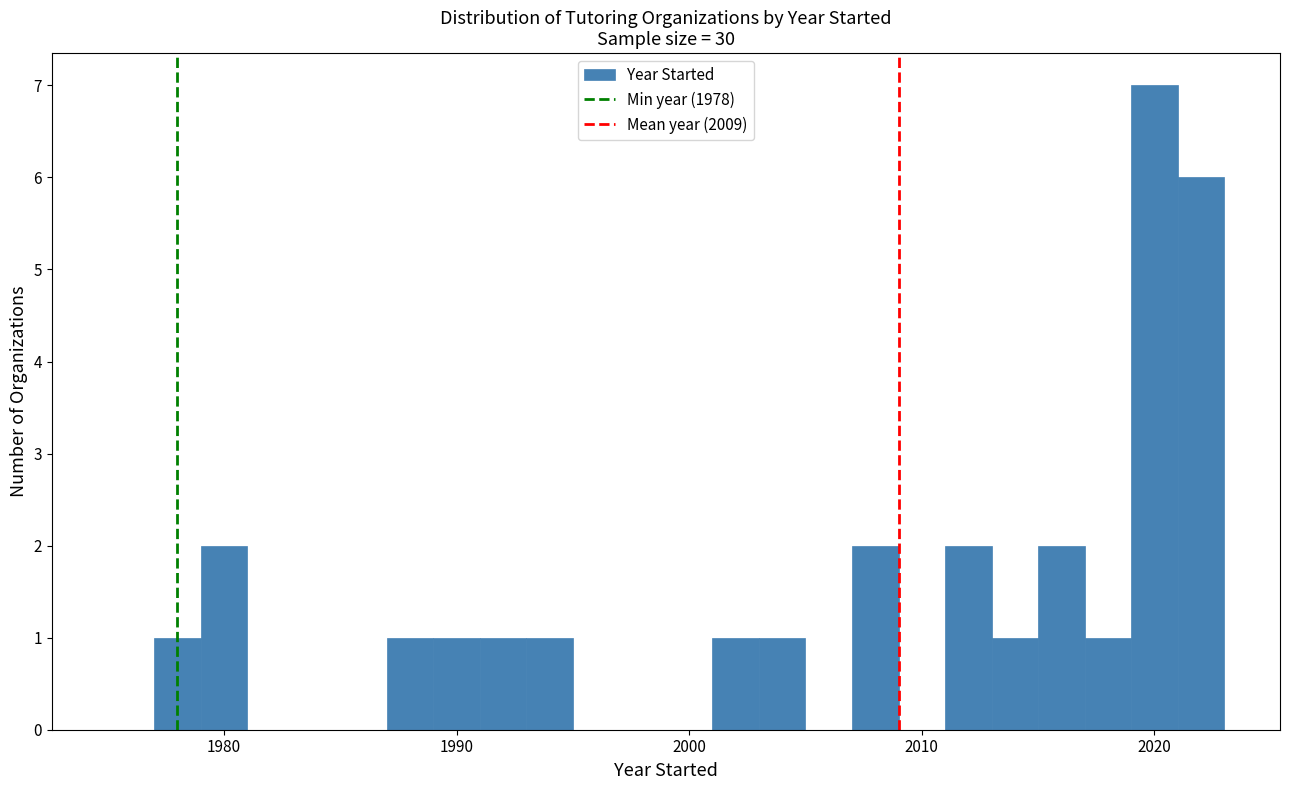

Around what value on the x-axis is the tallest bar? Give the approximate position of its centre, as read against the axis.

2020